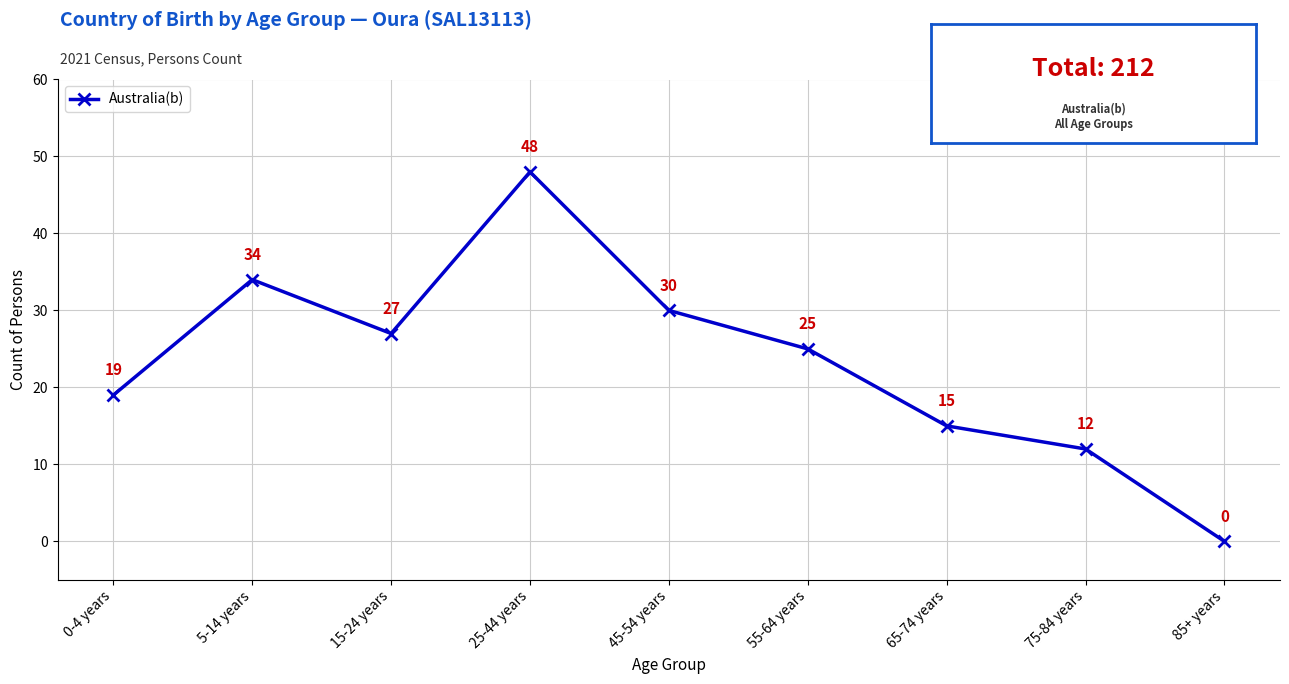

True or false: the data shows 26 at 0-4 years.

False